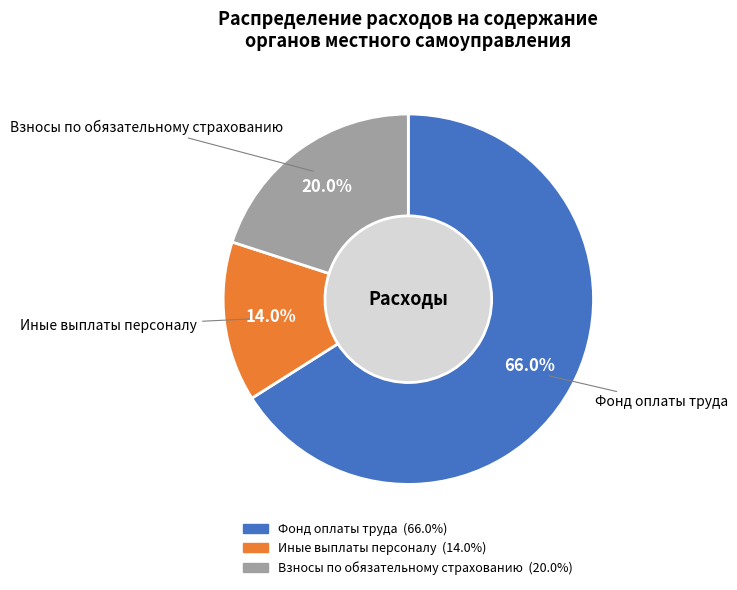

Does any single category account for the majority?

Yes